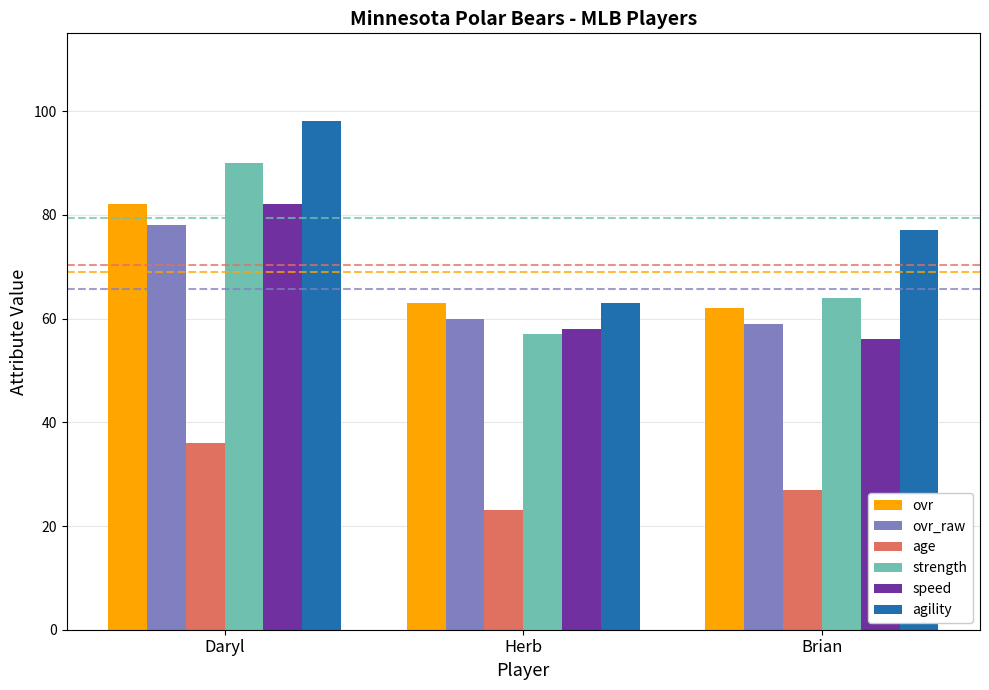

At how many categories does at least one series exceed 91?

1